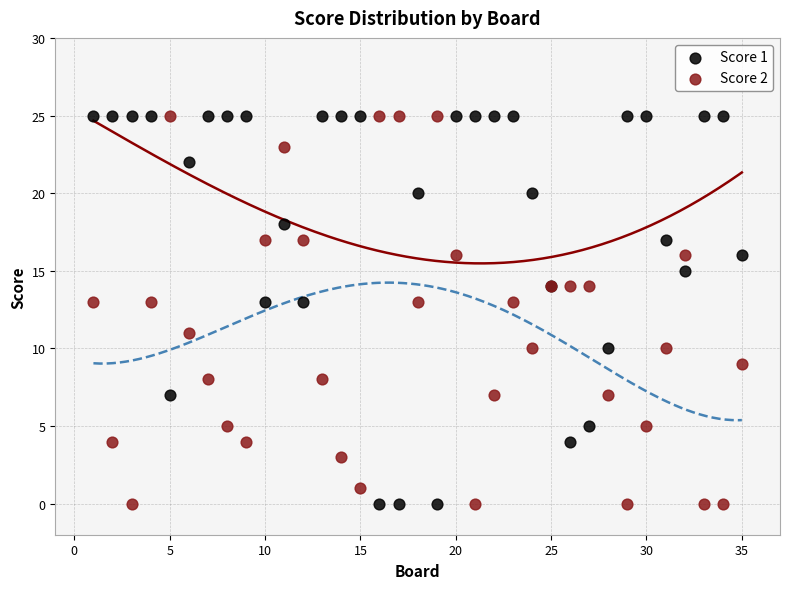

What is the X range (max minus min) for the scatter plot?

34